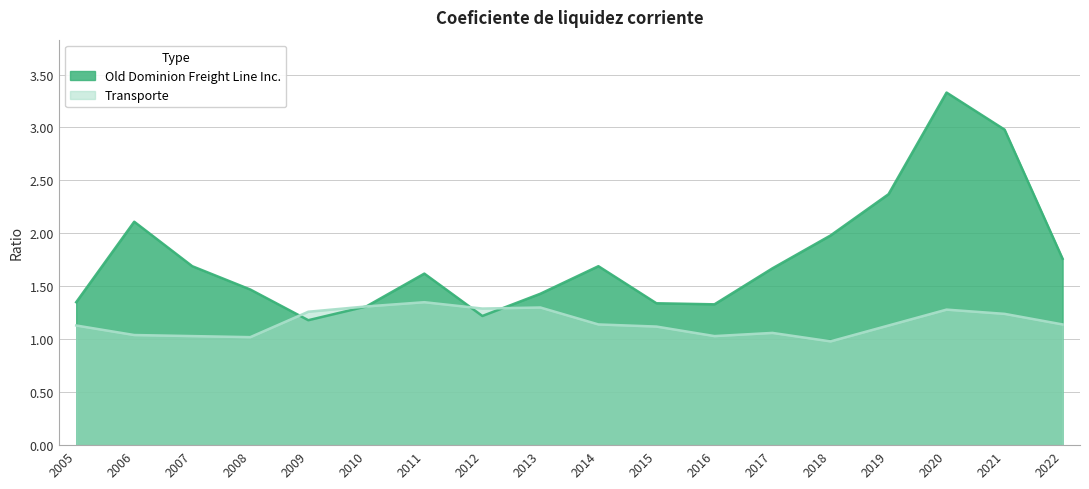

At which category does the chart reach its peak across all series?

2020